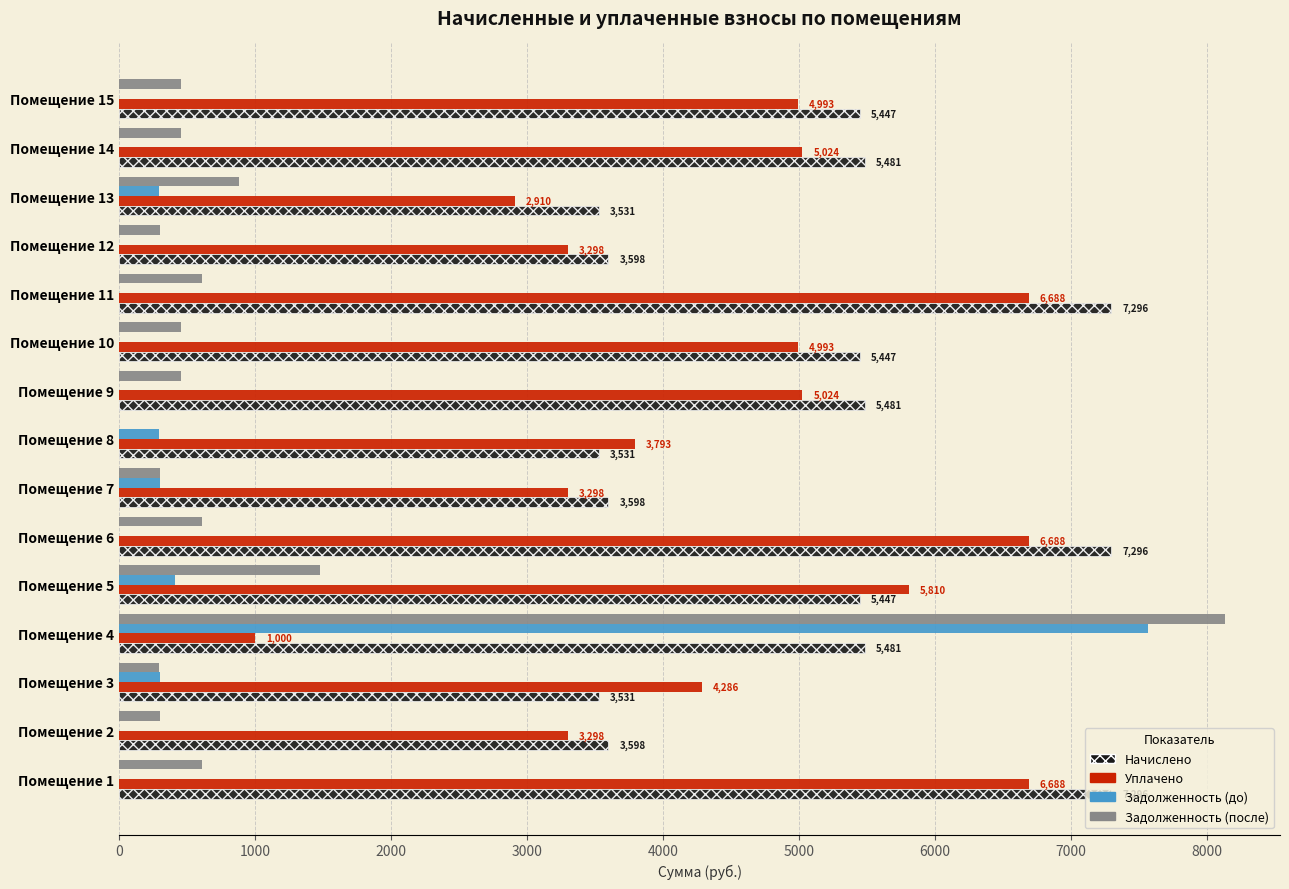

True or false: Уплачено has a value of 694.4 at Помещение 13.

False